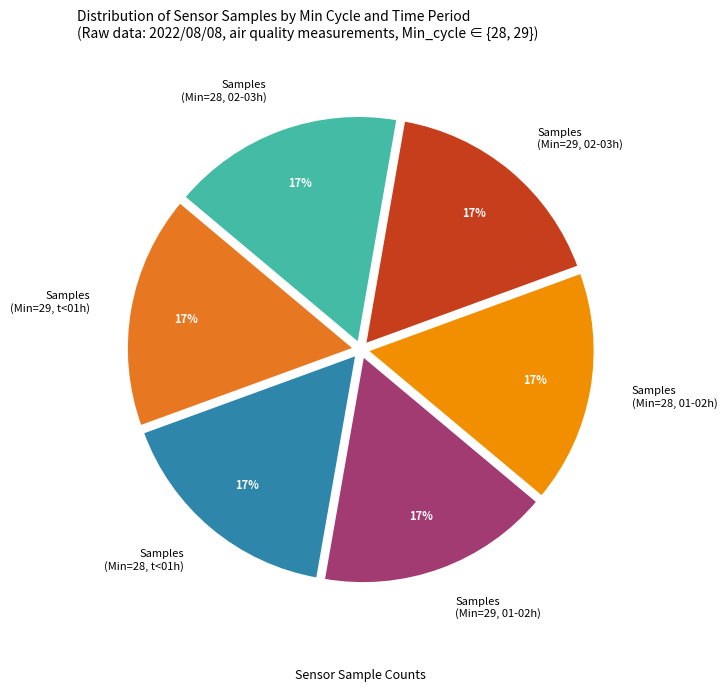

True or false: Samples (Min=28, 01-02h) accounts for 30% of the total.

False